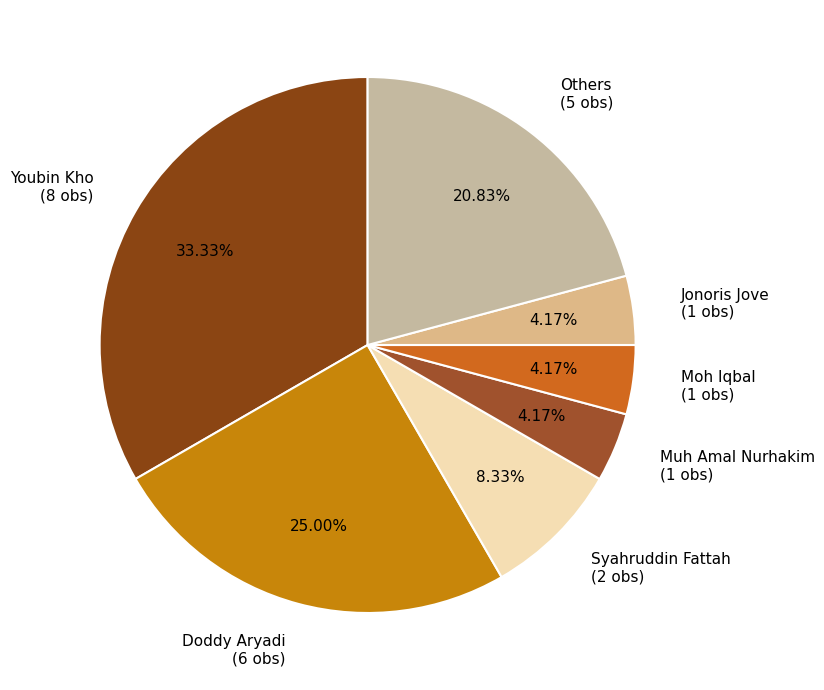

Count the number of slices in the pie.

7